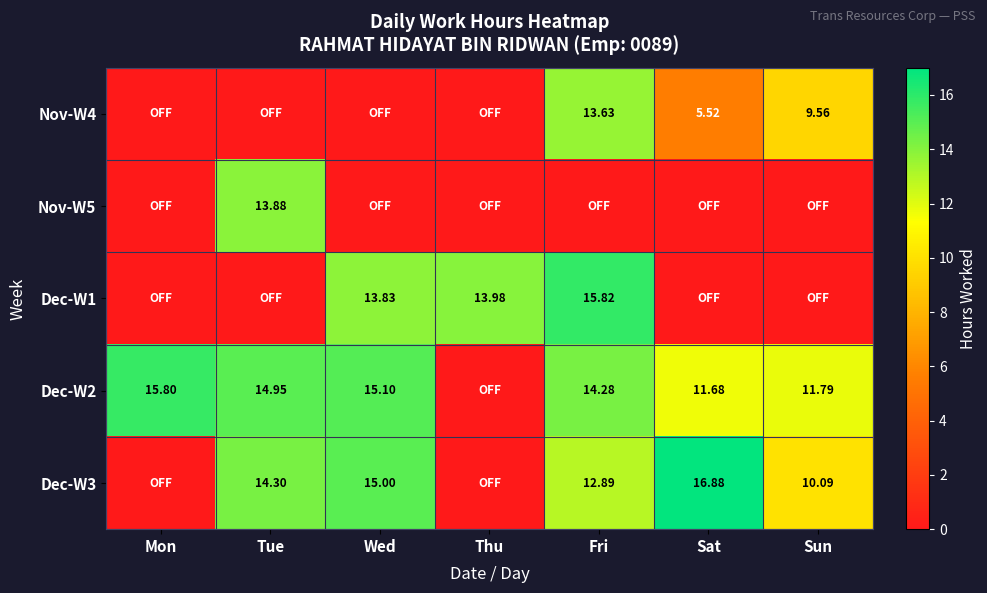

What value does the Dec-W2 series have at Tue?

14.9